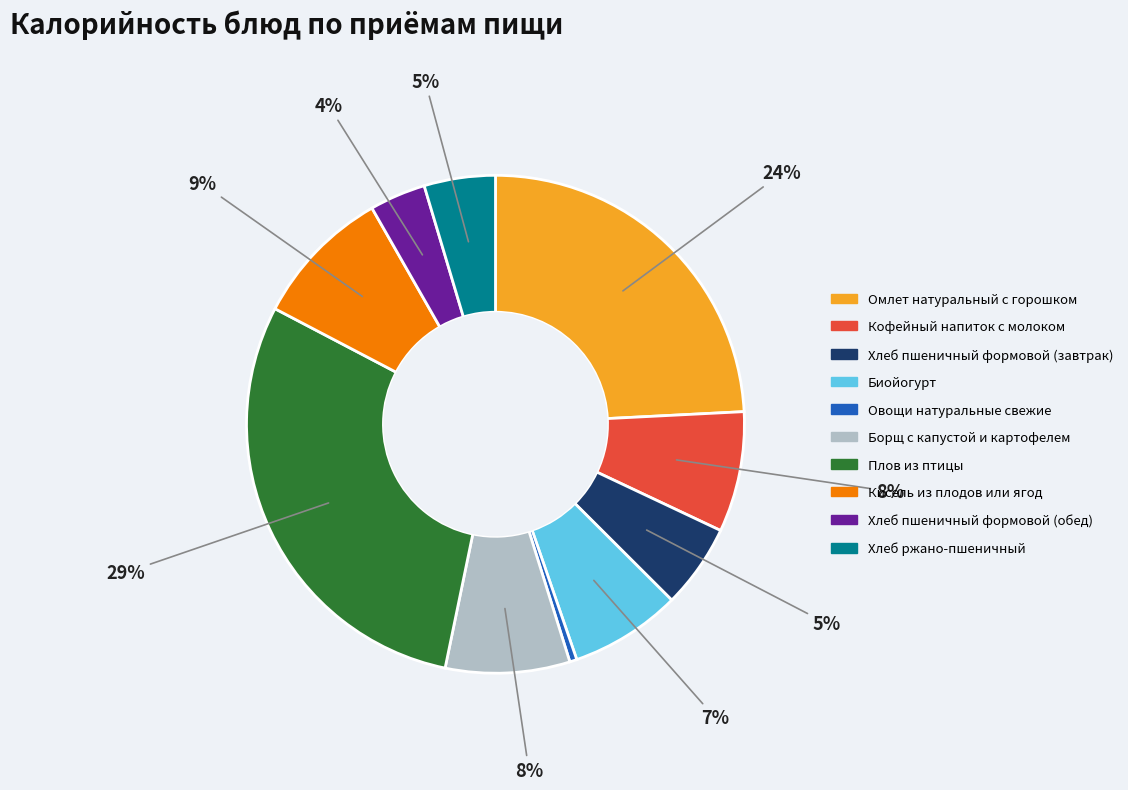

To the nearest percent, what is the difference between the largest and smallest slice percentages?

29%